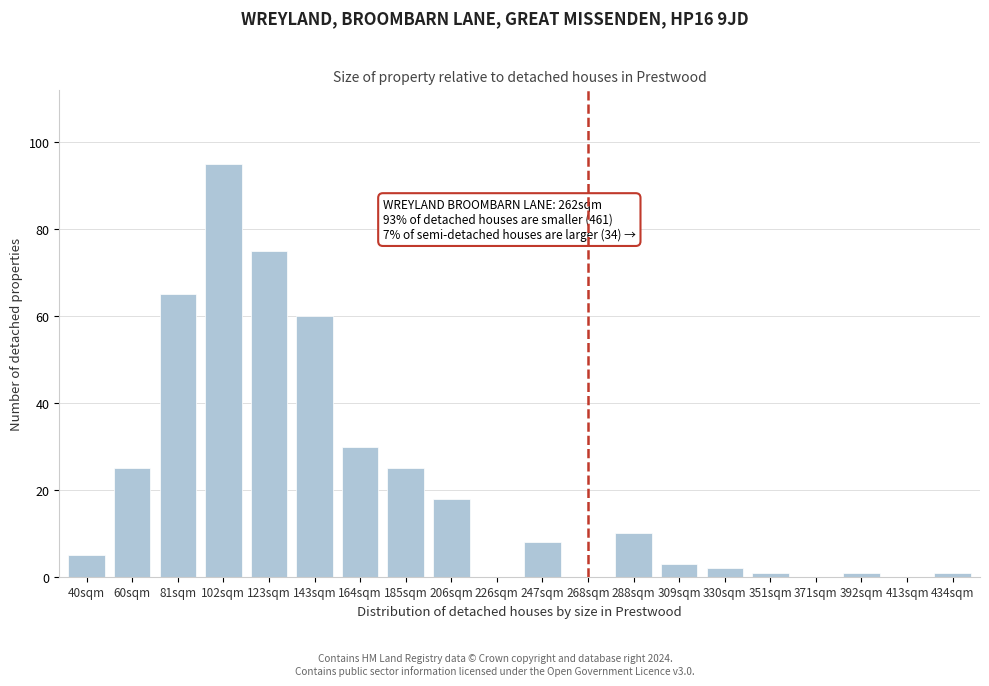

Reading left to right, what are all the values shown in this chart?

40sqm=5	60sqm=25	81sqm=65	102sqm=95	123sqm=75	143sqm=60	164sqm=30	185sqm=25	206sqm=18	226sqm=0	247sqm=8	268sqm=0	288sqm=10	309sqm=3	330sqm=2	351sqm=1	371sqm=0	392sqm=1	413sqm=0	434sqm=1